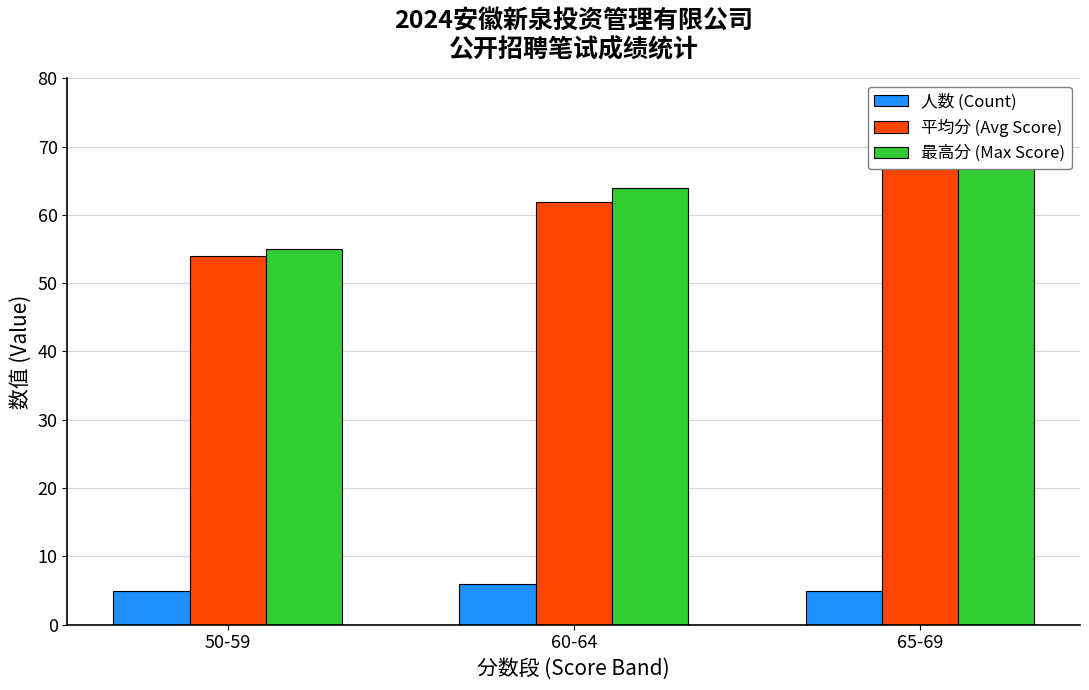

What is the difference between the highest and lowest values at 50-59?

50.0